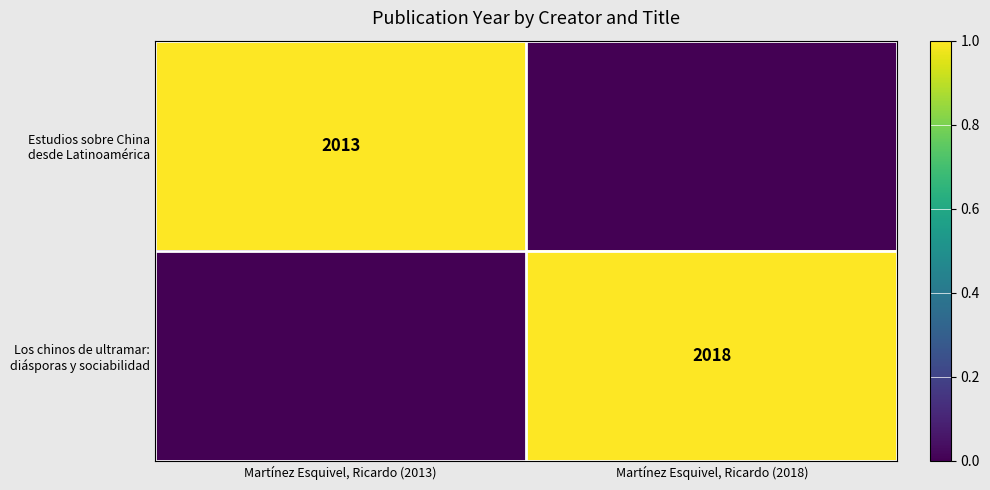

Which category has the lowest value in the Los chinos de ultramar: diásporas y sociabilidad series?

Martínez Esquivel, Ricardo (2013)